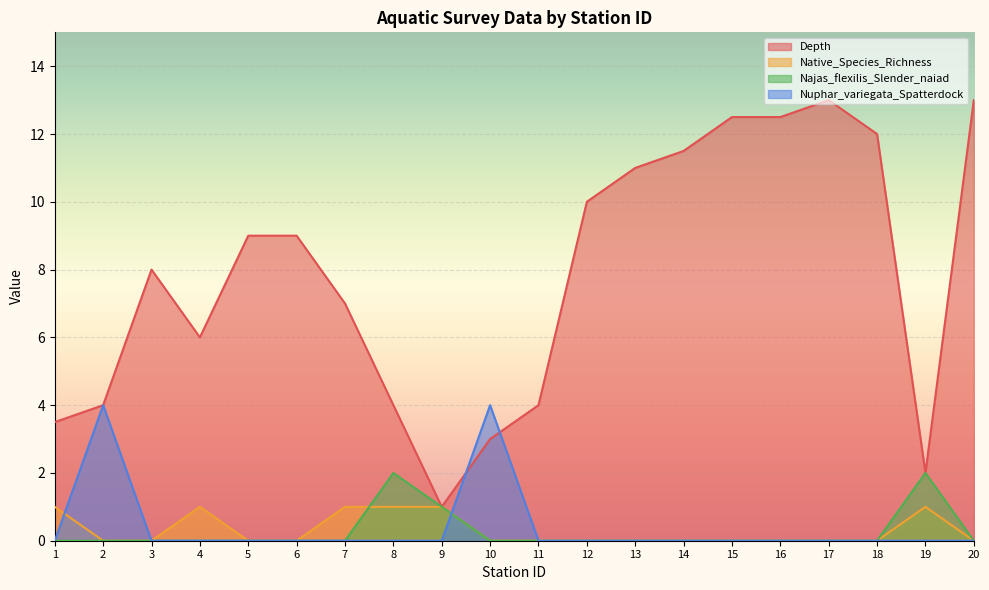

How many lines are shown in the chart?

4